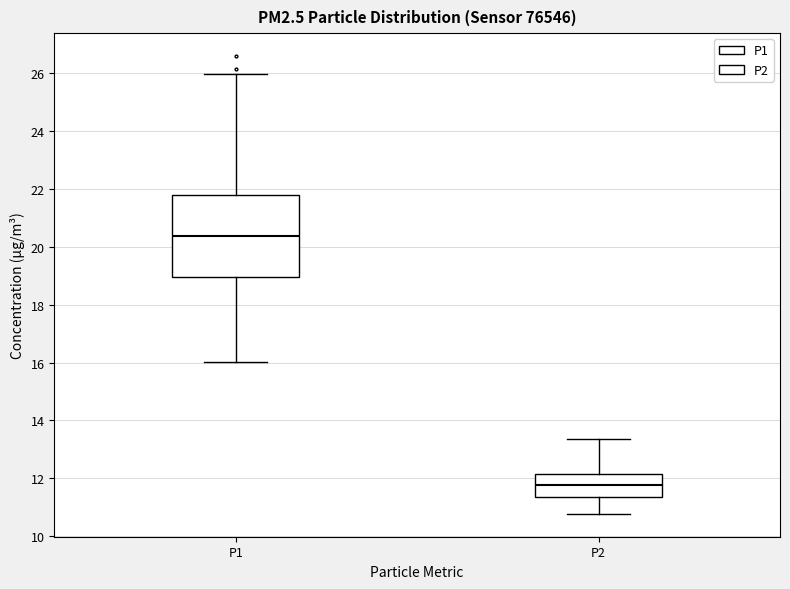

Reading left to right, read every box against the y-axis: the position of its median line, the range the box covers, and the ends of its whiskers. The values are not printed on the chart, so give them approximately, as read against the axis.

P1: median 20.4, box 19.0 to 21.8, whiskers 16.0 to 26.0
P2: median 11.8, box 11.4 to 12.2, whiskers 10.8 to 13.4